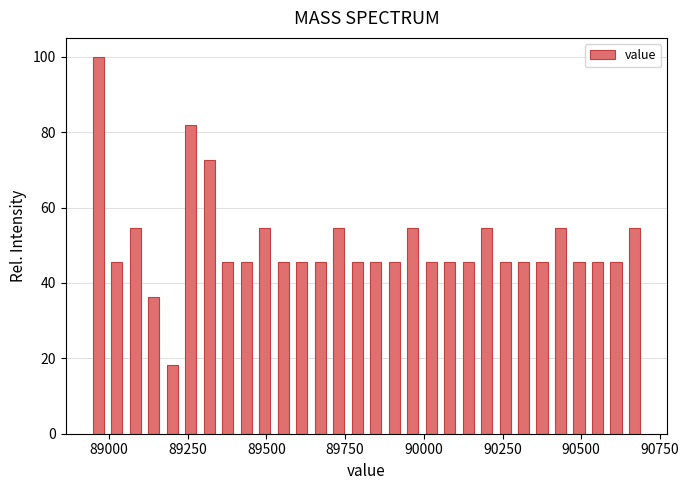

Around what value on the x-axis is the tallest bar? Give the approximate position of its centre, as read against the axis.

88950